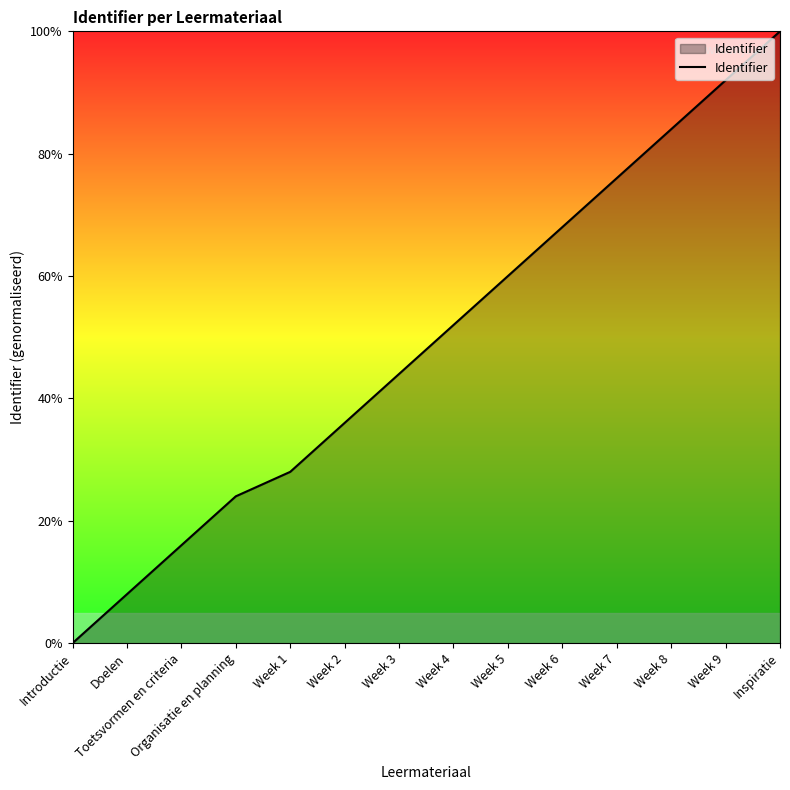

What position from the left is Doelen?

2